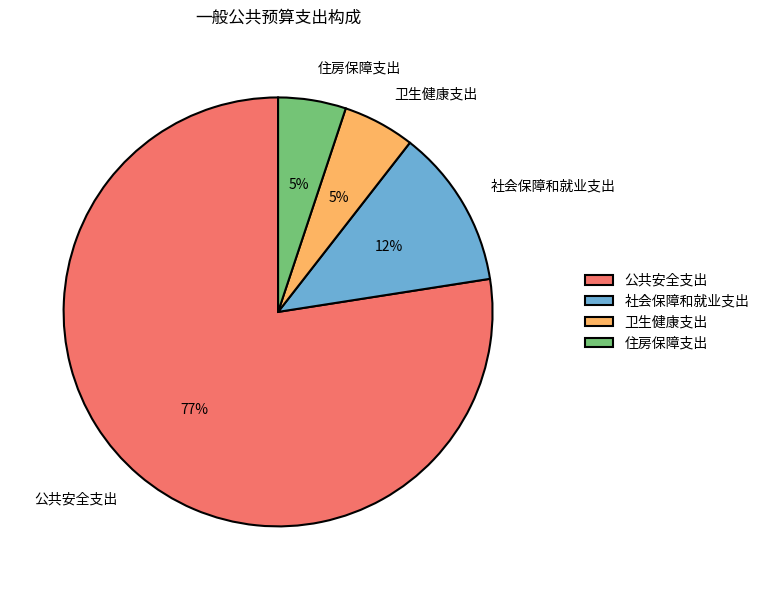

Count the number of slices in the pie.

4